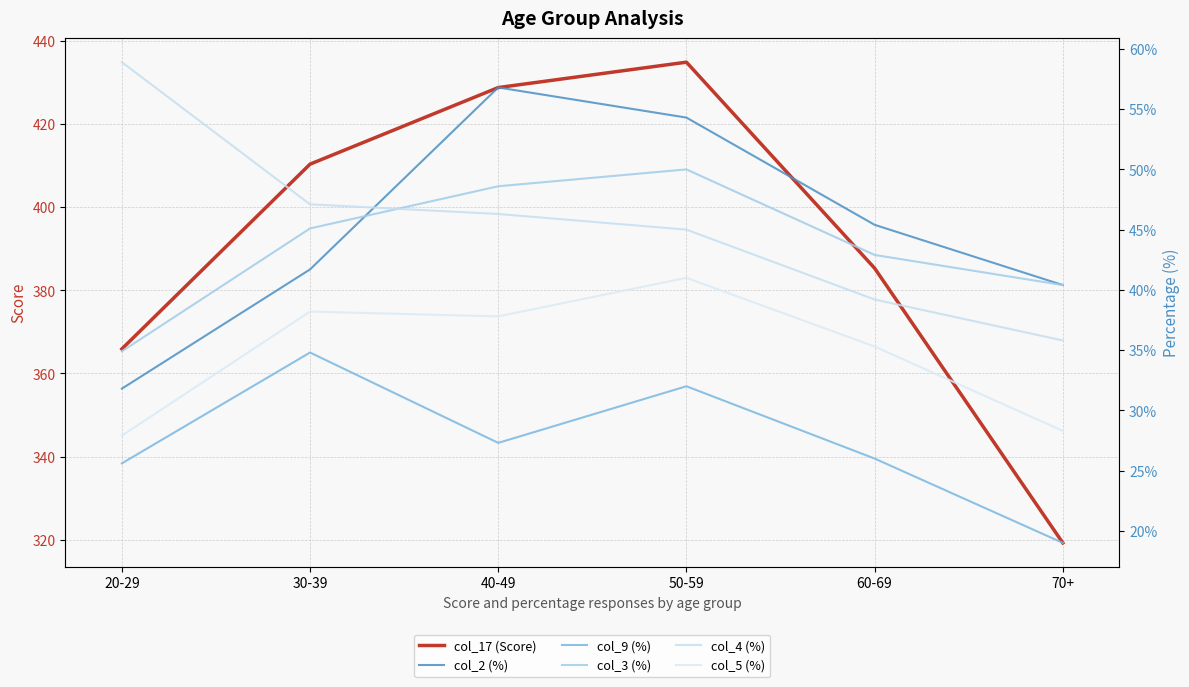

Between which two adjacent categories do col_2 (%) and col_4 (%) first intersect?

30-39 and 40-49